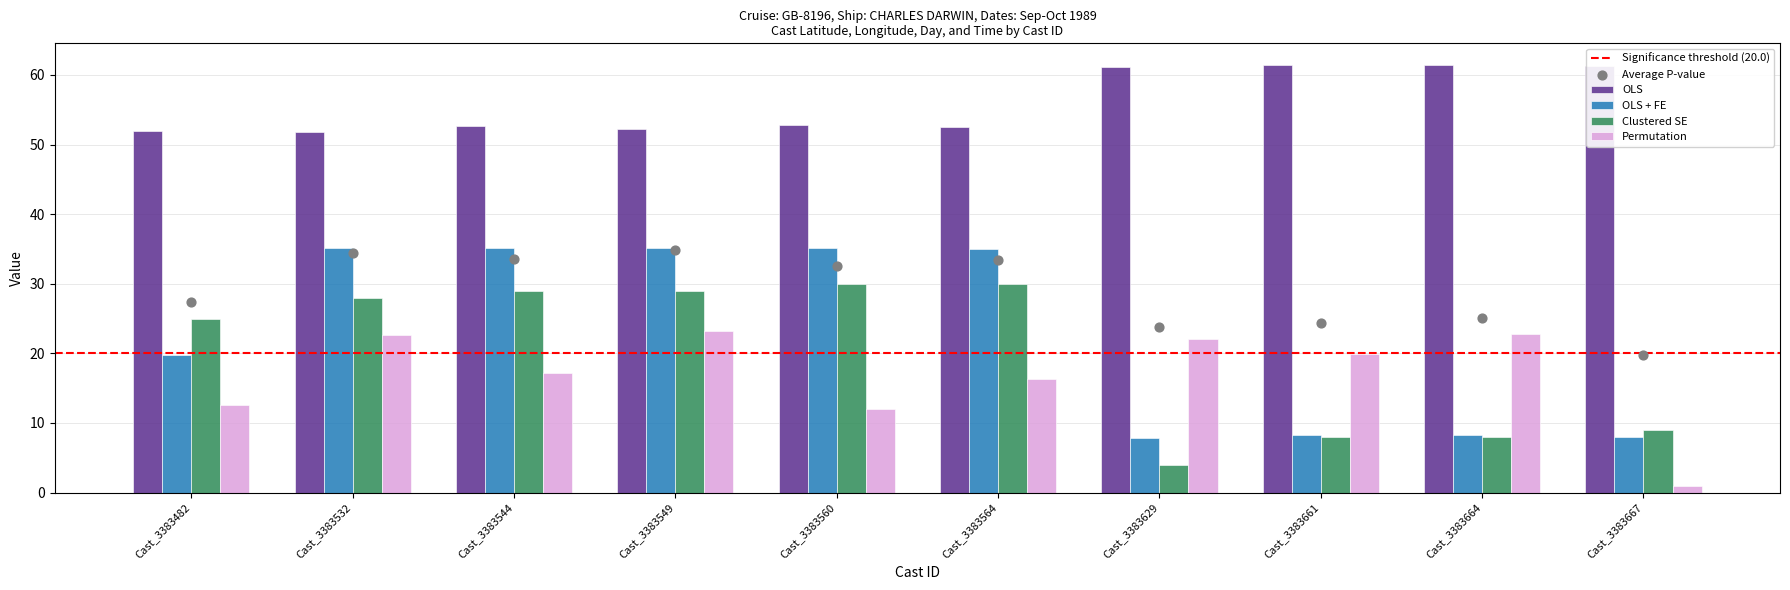

What is the total value across all series at Cast_3383544?

133.9